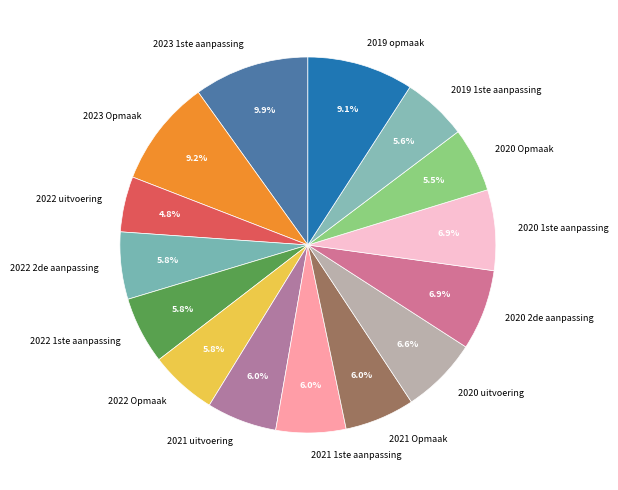

Is 2020 1ste aanpassing the majority of the pie?

No